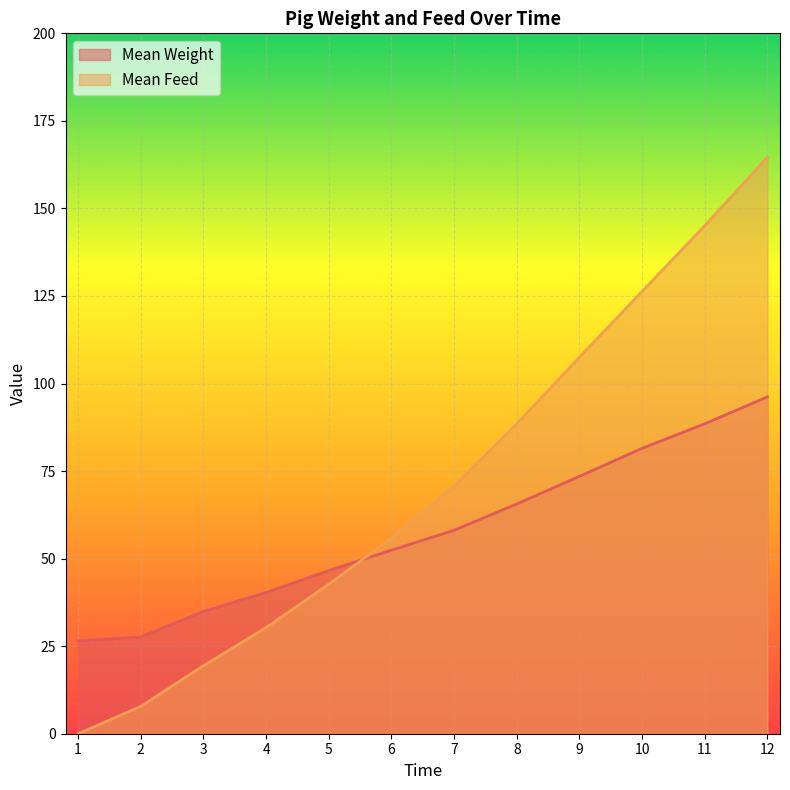

Does the chart display data point markers on the line(s)?

No